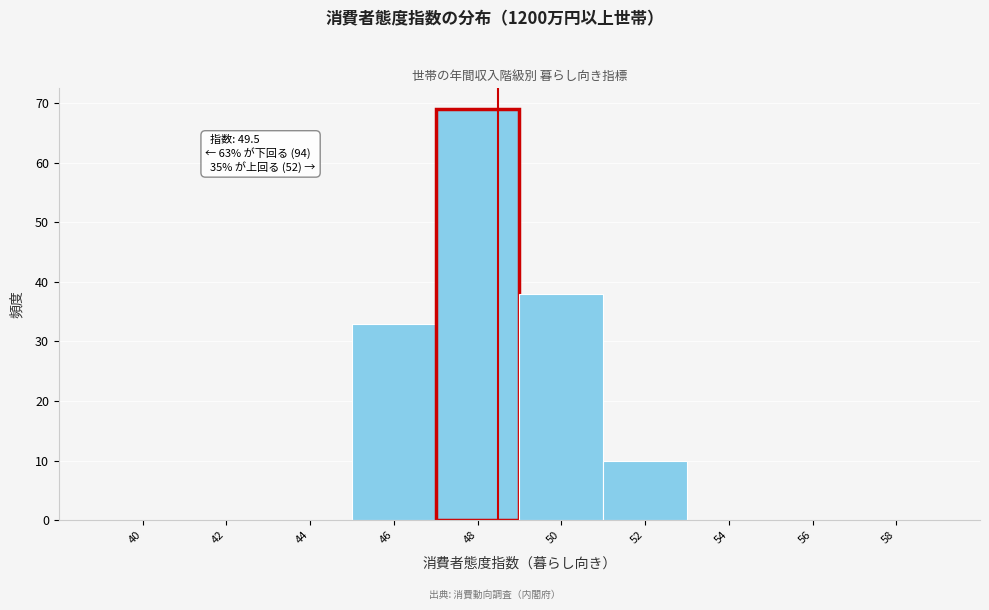

Reading left to right, extract all data points from this chart.

40=0	42=0	44=0	46=33	48=69	50=38	52=10	54=0	56=0	58=0